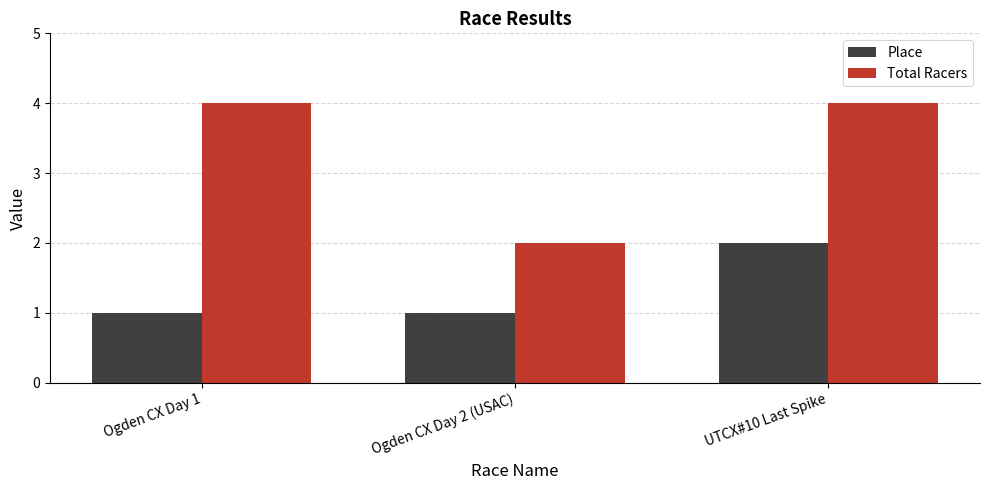

Rank the series by their maximum value, from lowest to highest.

Place, Total Racers